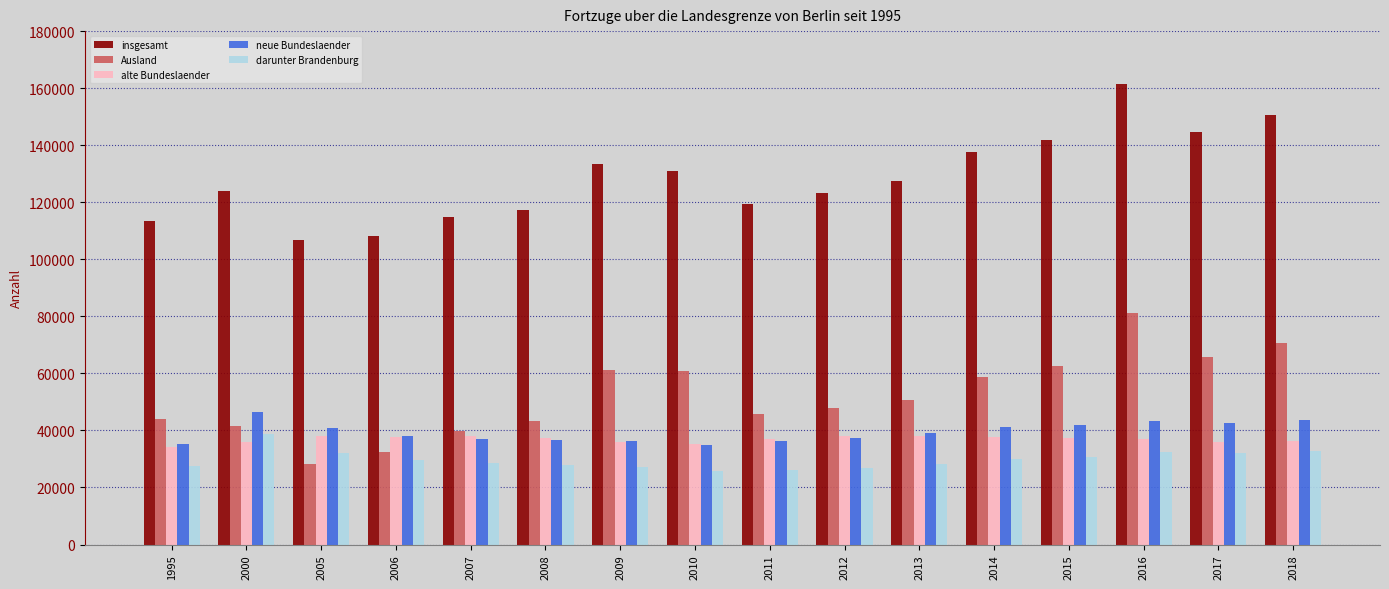

The value of alte Bundeslaender at 2008 is 66116. True or false?

False